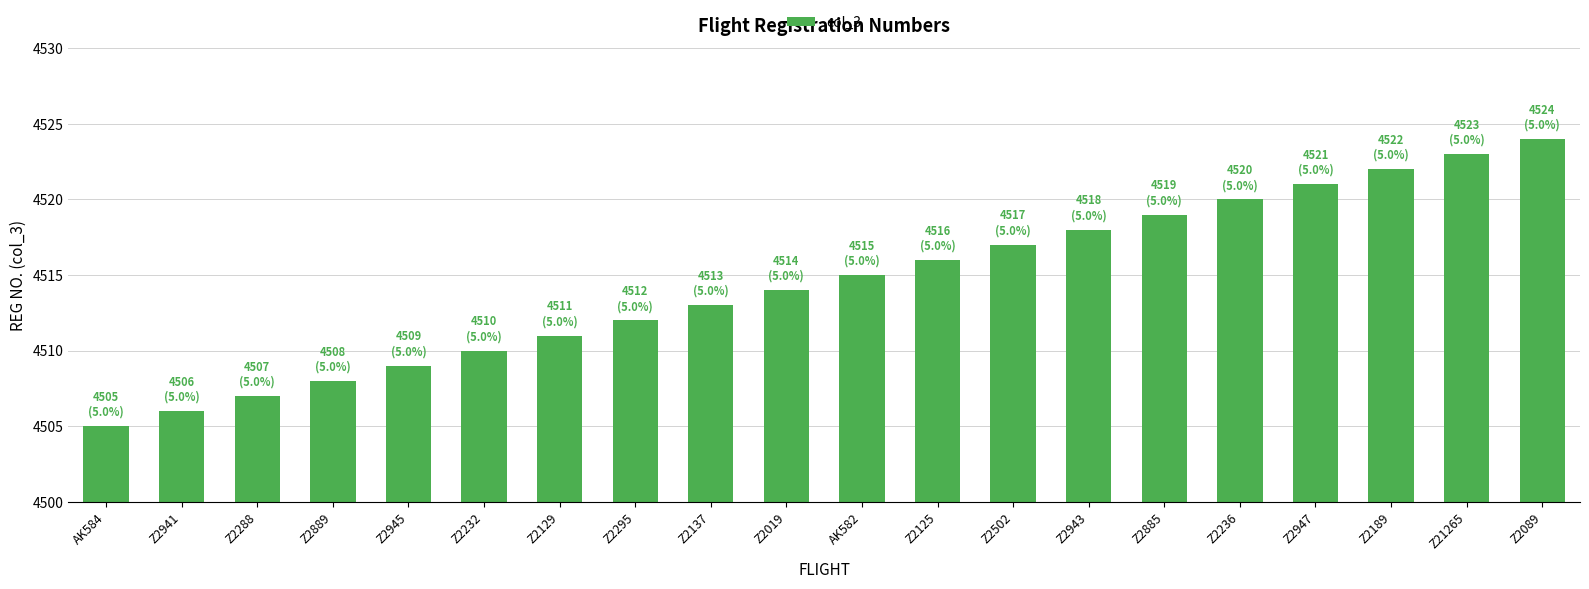

The value at Z2288 is 7089. True or false?

False